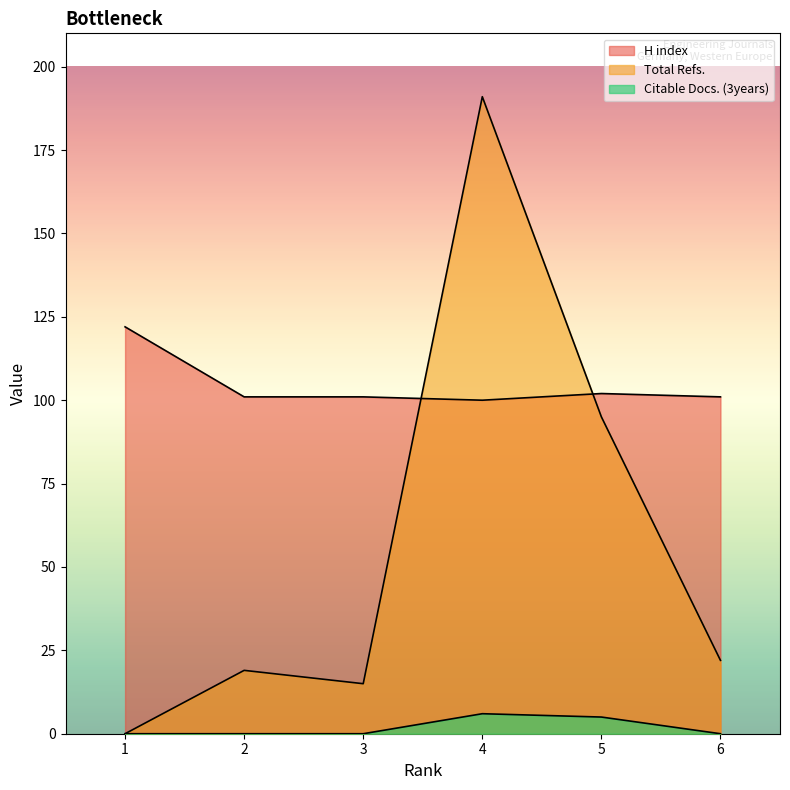

Where is the first local maximum for Citable Docs. (3years)?

4